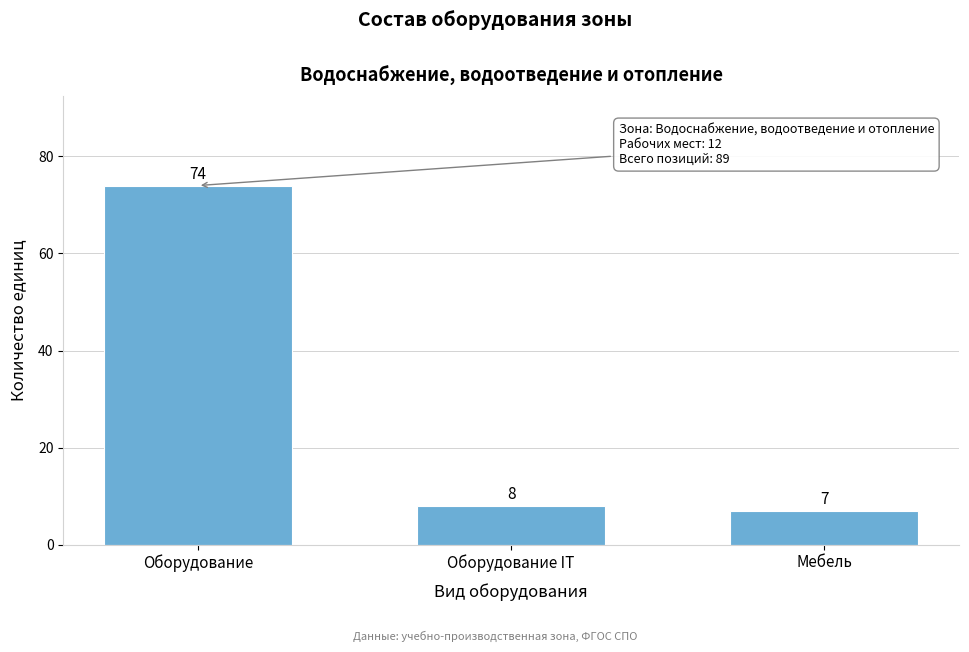

Reading right to left, what are all the values shown in this chart?

Мебель=7	Оборудование IT=8	Оборудование=74